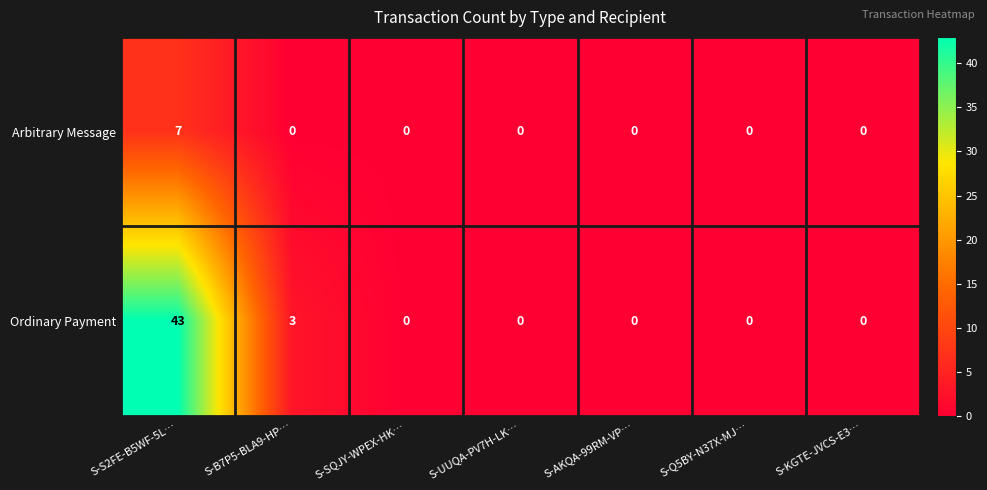

Is it true that Arbitrary Message equals -4 at S-KGTE-JVCS-E3…?

False